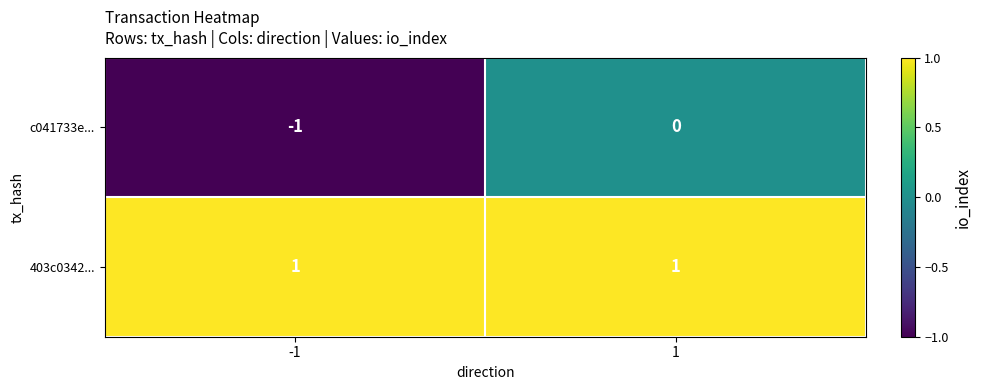

Which series has the largest range (max minus min)?

c041733e...